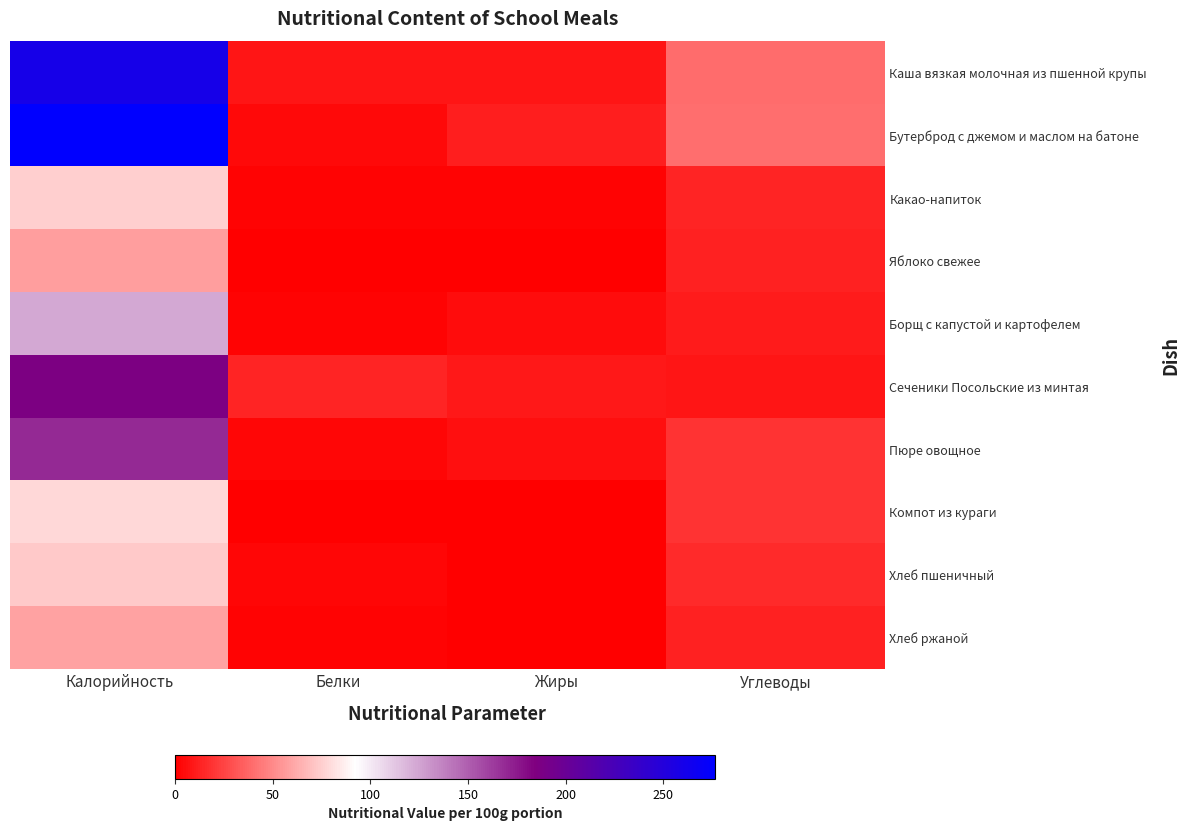

Reading right to left, list all the values displayed in this chart.

Каша вязкая молочная из пшенной крупы: Углеводы=39.6	Жиры=7.7	Белки=8.0	Калорийность=260.0
Бутерброд с джемом и маслом на батоне: Углеводы=40.8	Жиры=11.1	Белки=3.3	Калорийность=276.4
Какао-напиток: Углеводы=13.2	Жиры=1.7	Белки=1.8	Калорийность=75.2
Яблоко свежее: Углеводы=12.7	Жиры=0.5	Белки=0.5	Калорийность=57.7
Борщ с капустой и картофелем: Углеводы=10.6	Жиры=4.9	Белки=1.8	Калорийность=123.4
Сеченики Посольские из минтая: Углеводы=8.2	Жиры=8.7	Белки=14.0	Калорийность=186.8
Пюре овощное: Углеводы=18.6	Жиры=5.9	Белки=3.0	Калорийность=169.3
Компот из кураги: Углеводы=18.4	Жиры=0.1	Белки=1.0	Калорийность=77.9
Хлеб пшеничный: Углеводы=15.3	Жиры=0.3	Белки=2.2	Калорийность=72.9
Хлеб ржаной: Углеводы=11.9	Жиры=0.4	Белки=2.0	Калорийность=58.7